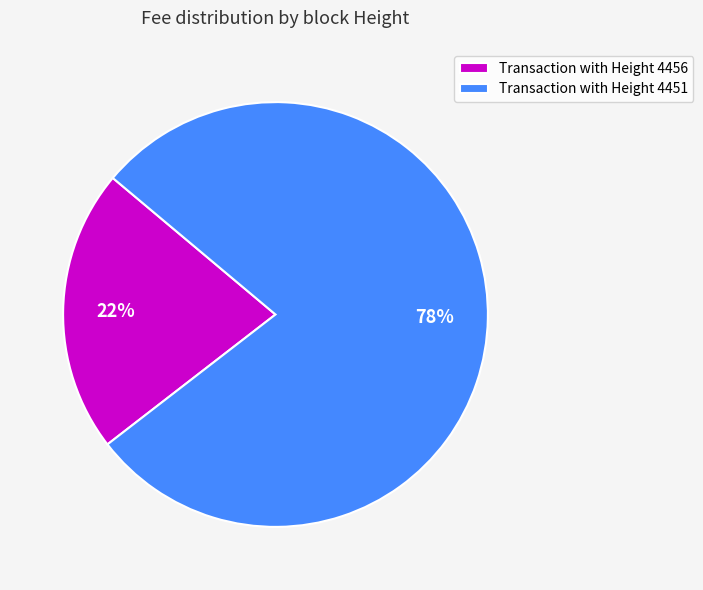

Between Transaction with Height 4451 and Transaction with Height 4456, which is larger?

Transaction with Height 4451